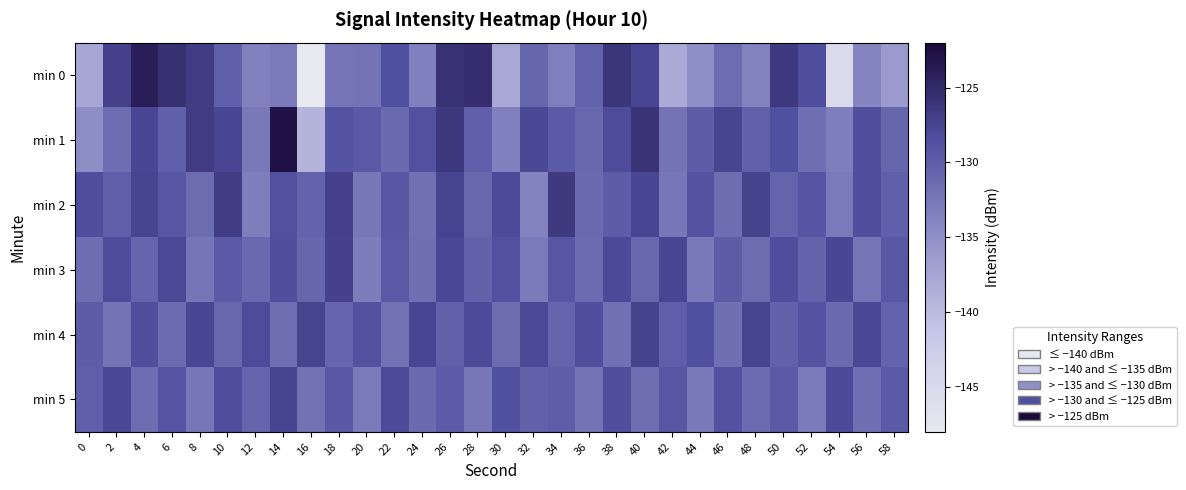

Which has a higher value, 58 or 44?

44